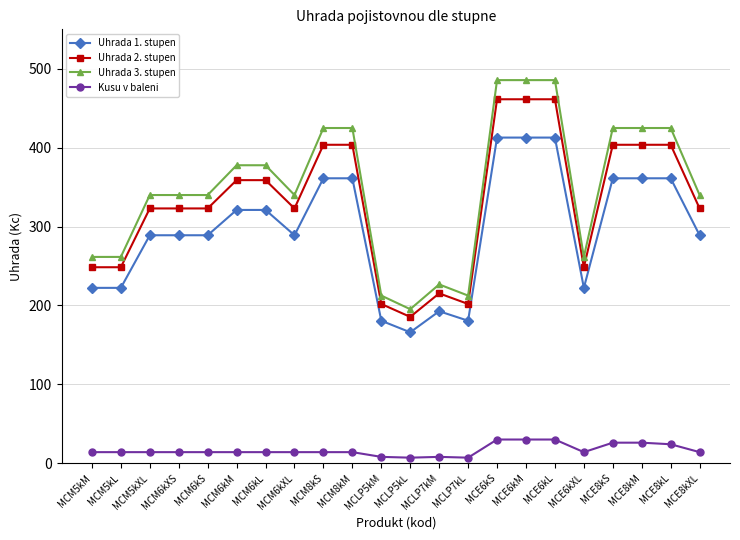

Count the number of categories in the chart.

22